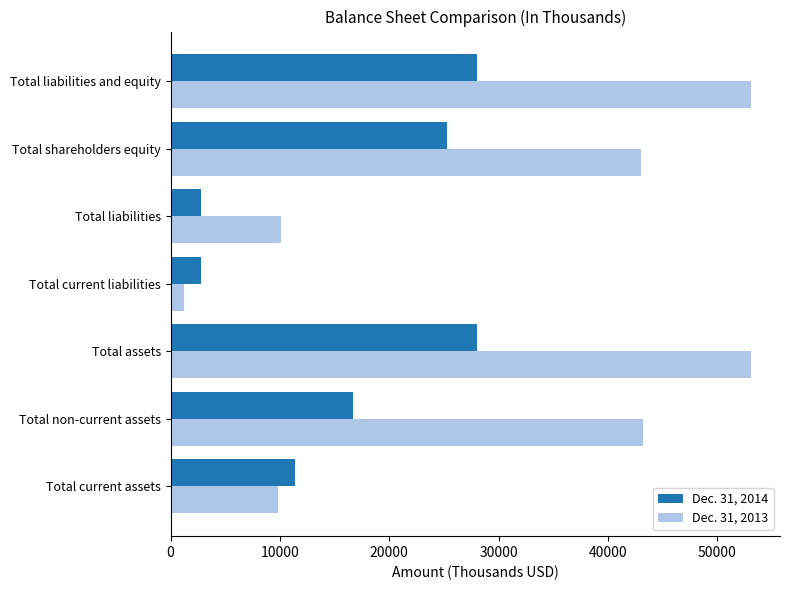

Which series has the largest total across all categories?

Dec. 31, 2013